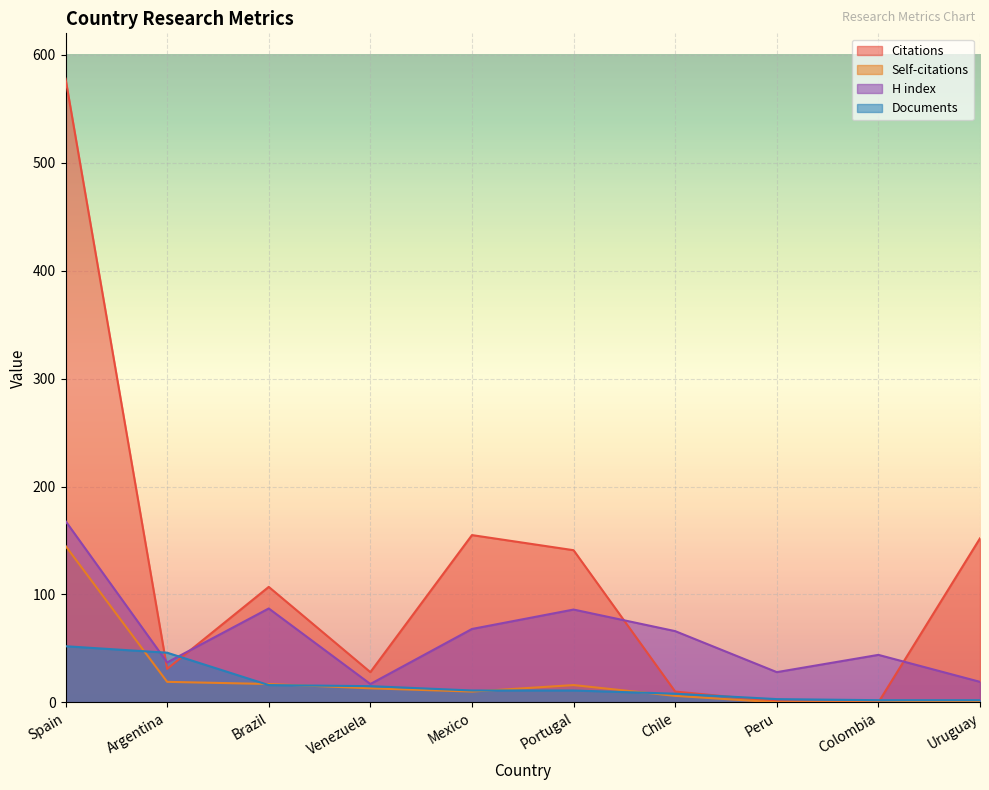

How many lines are shown in the chart?

4